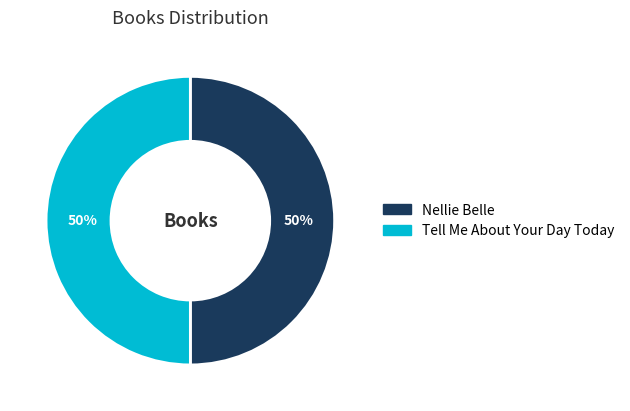

To the nearest percent, what is the combined percentage of Nellie Belle and Tell Me About Your Day Today?

100%